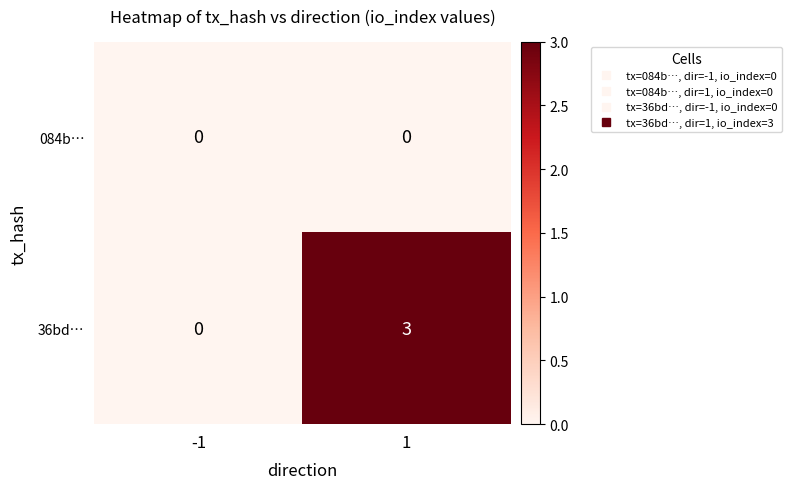

List the series in order of their peak value, highest first.

36bd…, 084b…